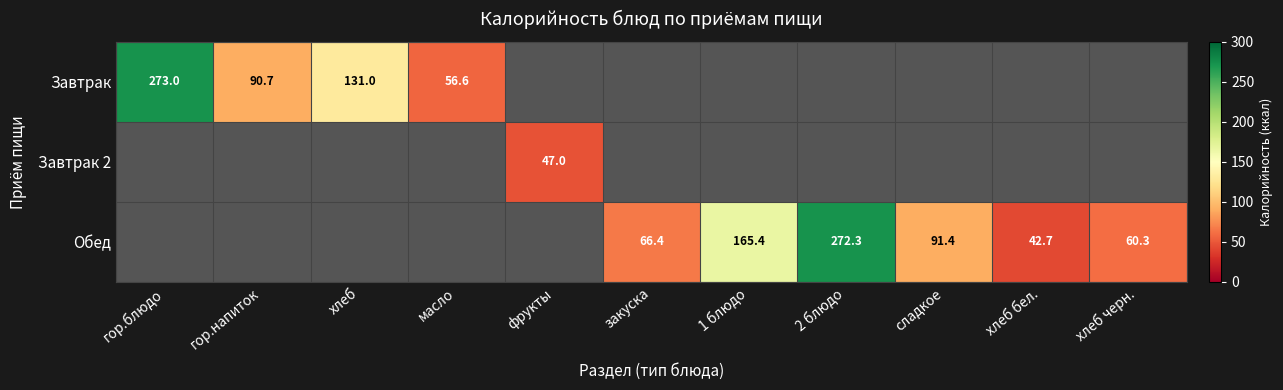

True or false: Завтрак has a value of 90.7 at гор.напиток.

True